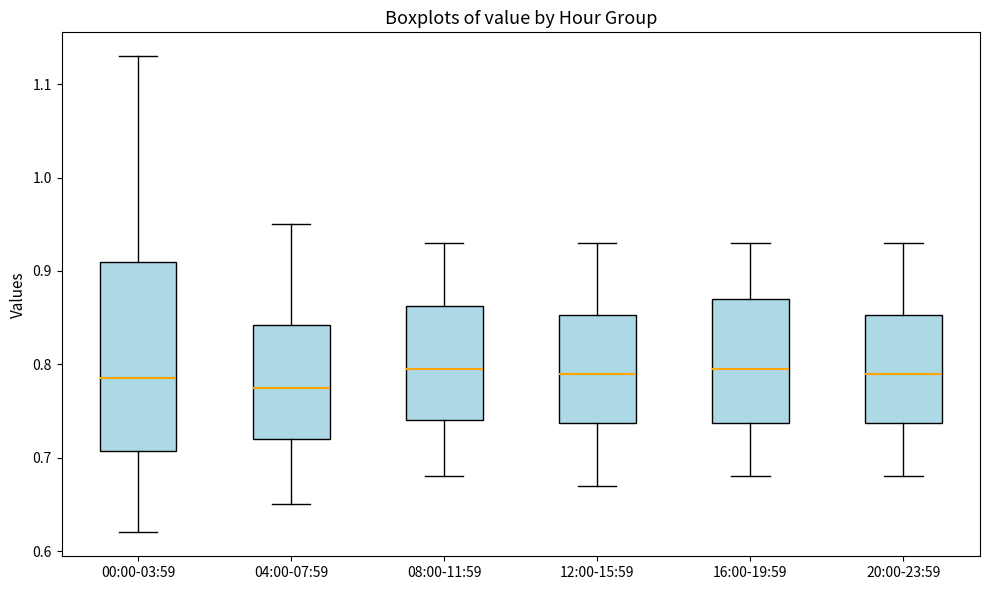

Reading left to right, transcribe this box plot: for each box, give where its median line is, the range the box spans, and where its two whiskers end, as read against the y-axis. The values are not printed on the chart, so give them approximately, as read against the axis.

00:00-03:59: median 0.79, box 0.71 to 0.91, whiskers 0.62 to 1.13
04:00-07:59: median 0.78, box 0.72 to 0.84, whiskers 0.65 to 0.95
08:00-11:59: median 0.80, box 0.74 to 0.86, whiskers 0.68 to 0.93
12:00-15:59: median 0.79, box 0.74 to 0.85, whiskers 0.67 to 0.93
16:00-19:59: median 0.80, box 0.74 to 0.87, whiskers 0.68 to 0.93
20:00-23:59: median 0.79, box 0.74 to 0.85, whiskers 0.68 to 0.93